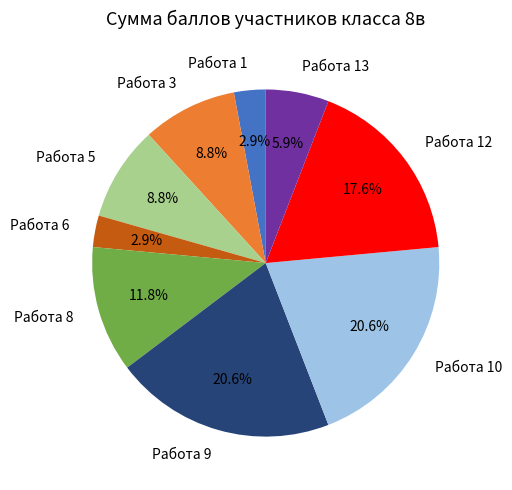

What percentage do Работа 1 and Работа 9 together represent?

23.5%